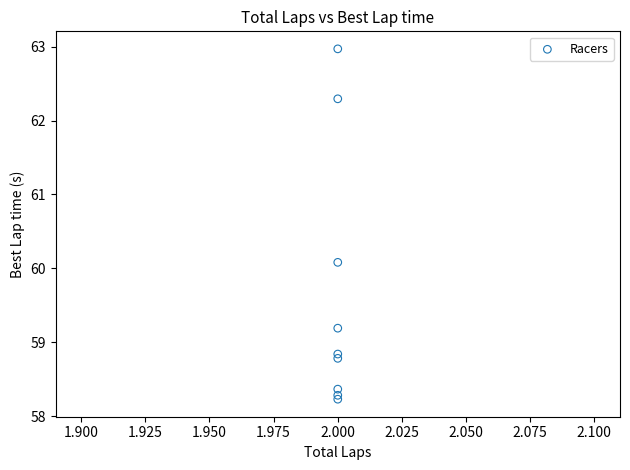

What Y value in the scatter plot is closest to 60?

60.1